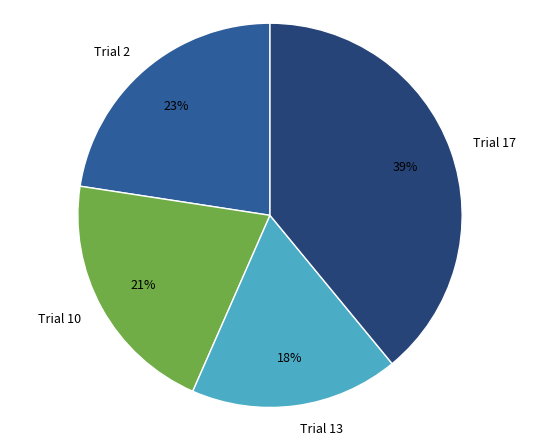

Do Trial 10 and Trial 2 together represent more than half of the pie?

No